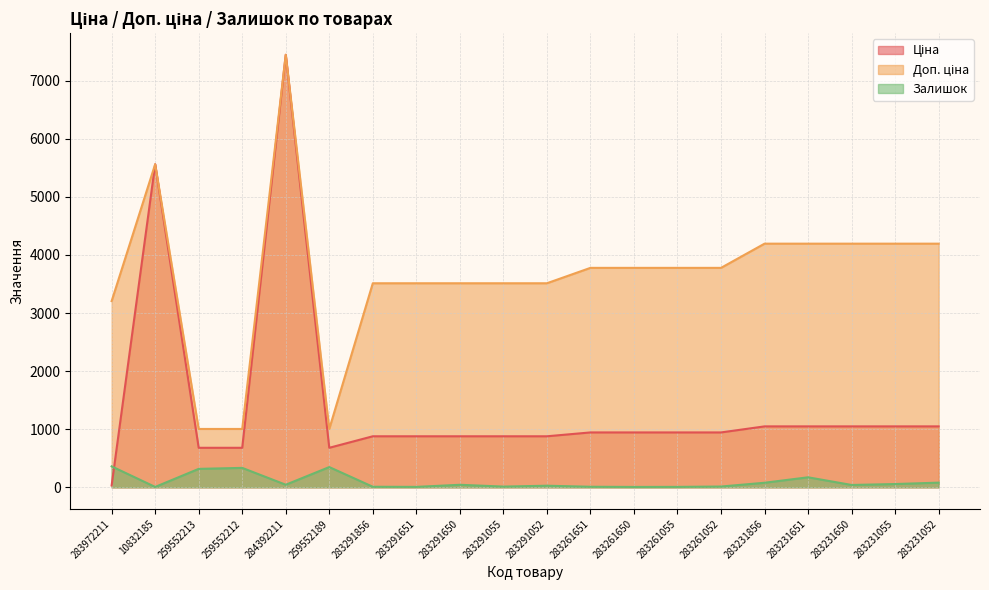

How many interior local peaks does the Залишок series have?

5